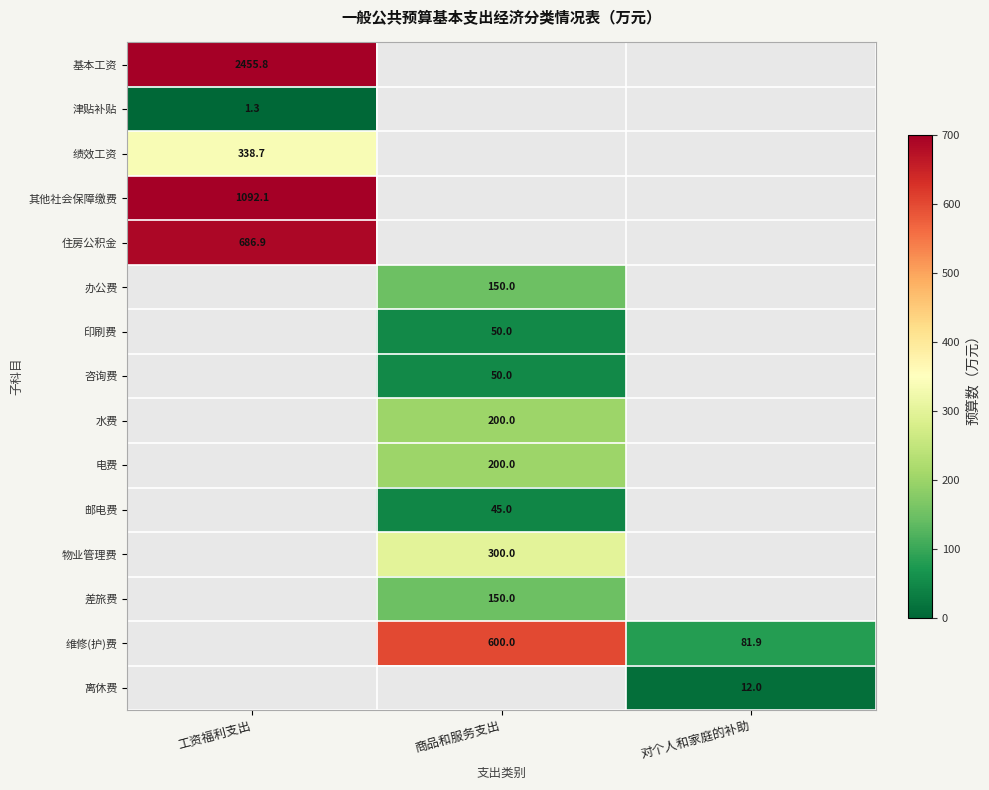

True or false: 维修(护)费 has a value of 56.5 at 对个人和家庭的补助.

False